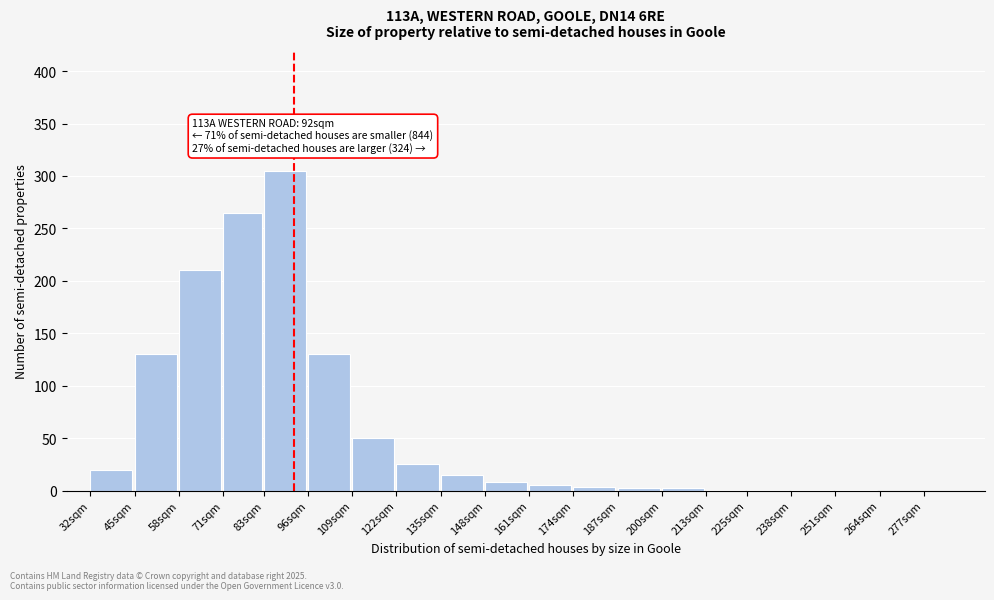

What is the maximum value shown in the chart?

305